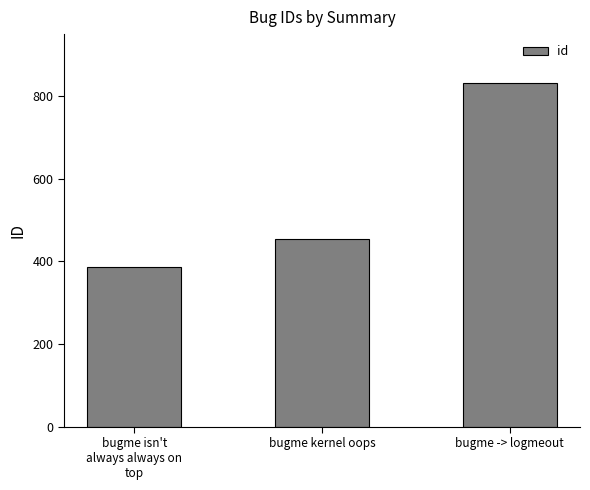

List the labels in order of value, smallest first.

bugme isn't
always always on
top, bugme kernel oops, bugme -> logmeout